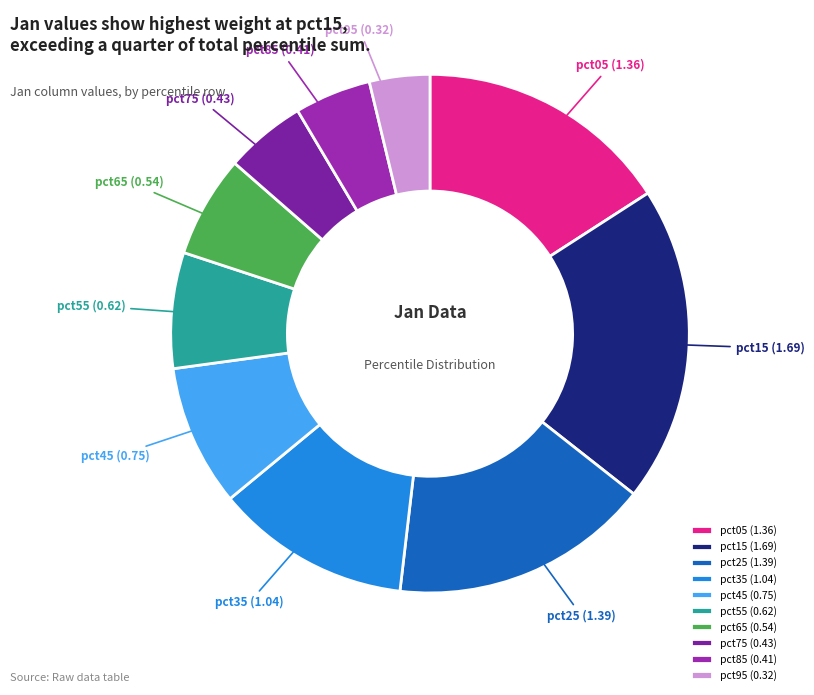

Combined, do pct05 and pct25 account for over 50%?

No